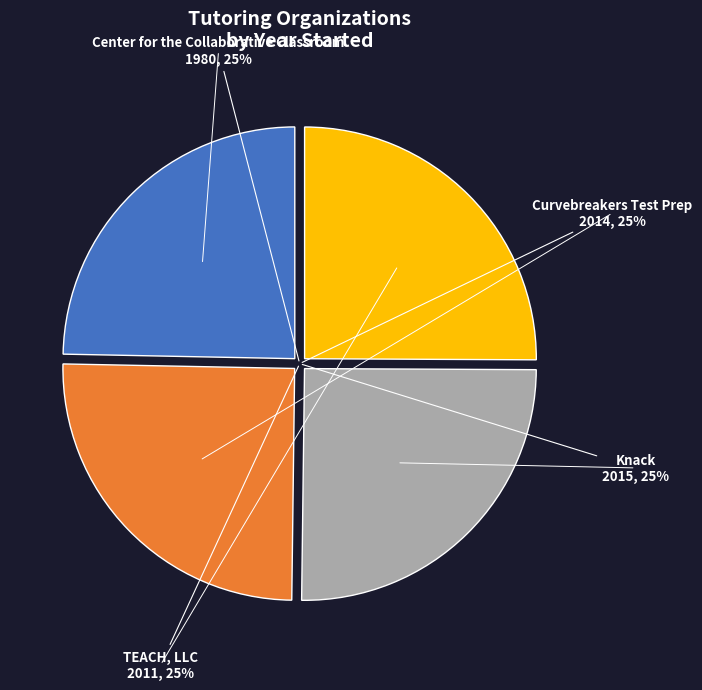

Is there a majority slice in this chart?

No